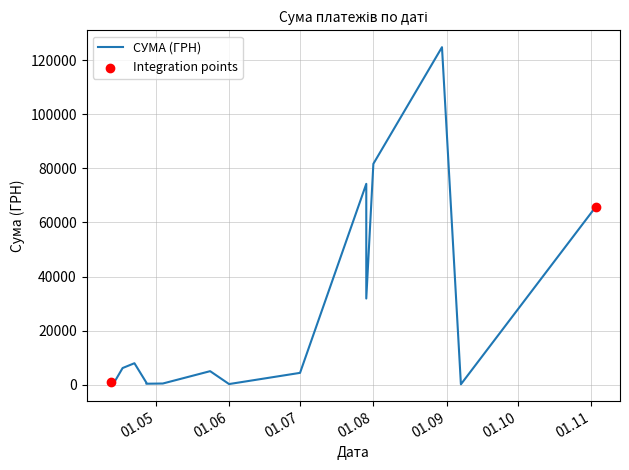

What is the change in value from 29.07.2016 to 12.04.2016?

-72203.1